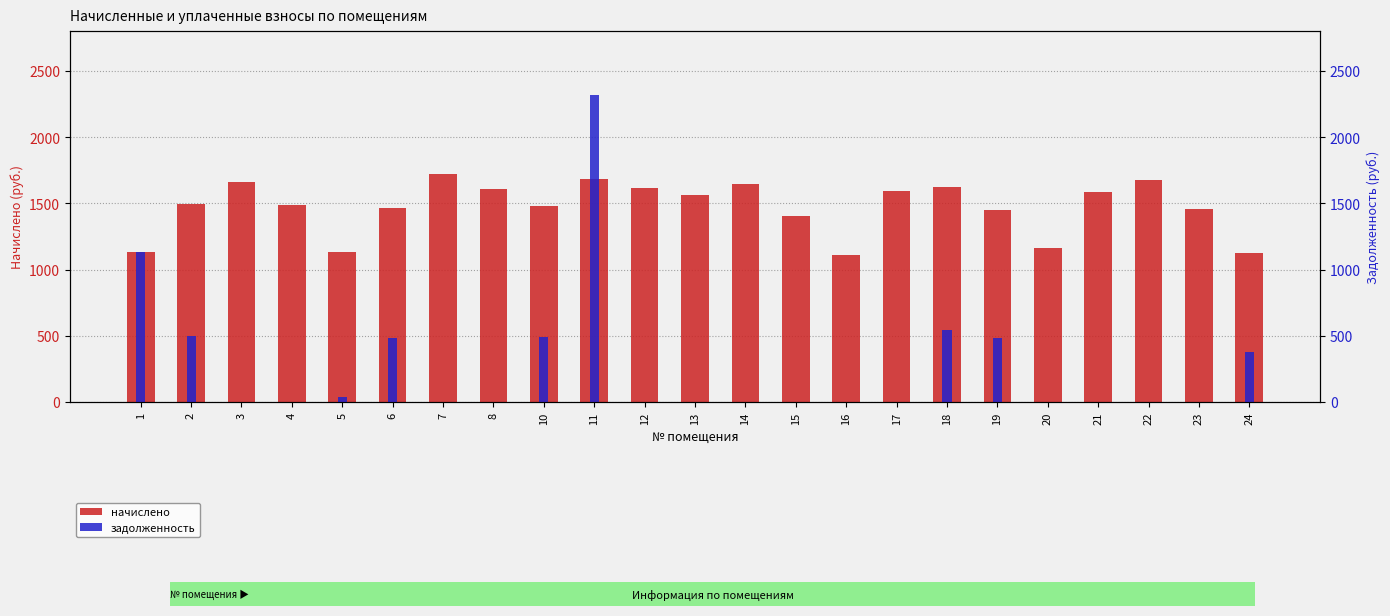

List the series in order of their overall mean, lowest first.

задолженность, начислено